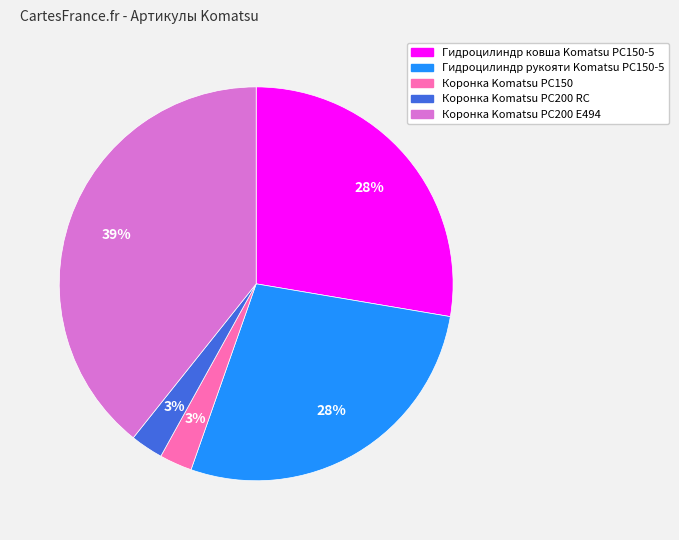

To the nearest percent, what is the average slice percentage?

20%